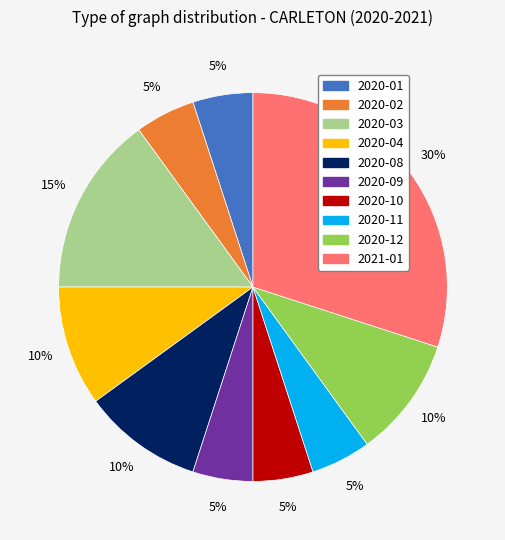

Is there any slice that represents more than half of the pie?

No